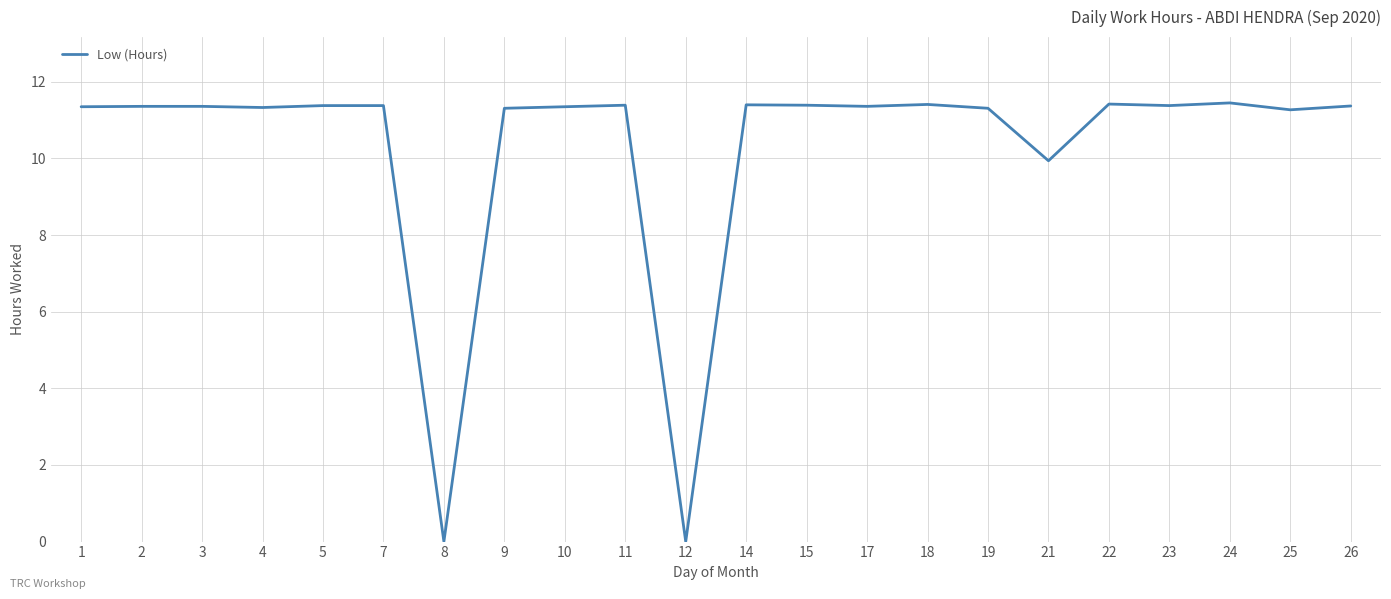

Is it true that the value at 26 is 11.4?

True